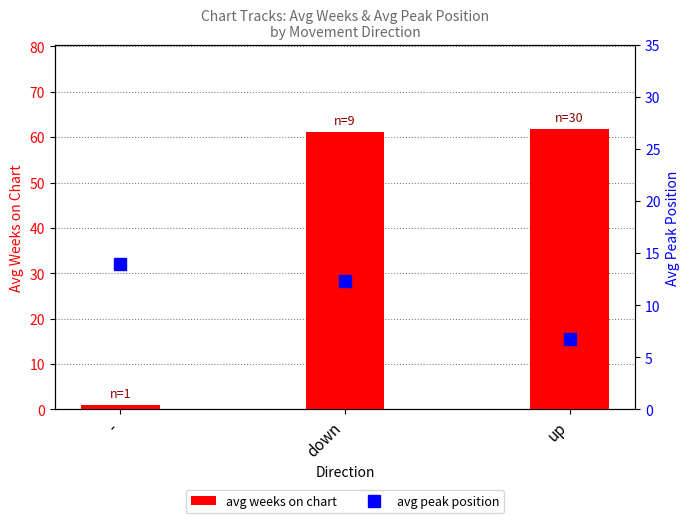

At which category is the sum across all series the highest?

down